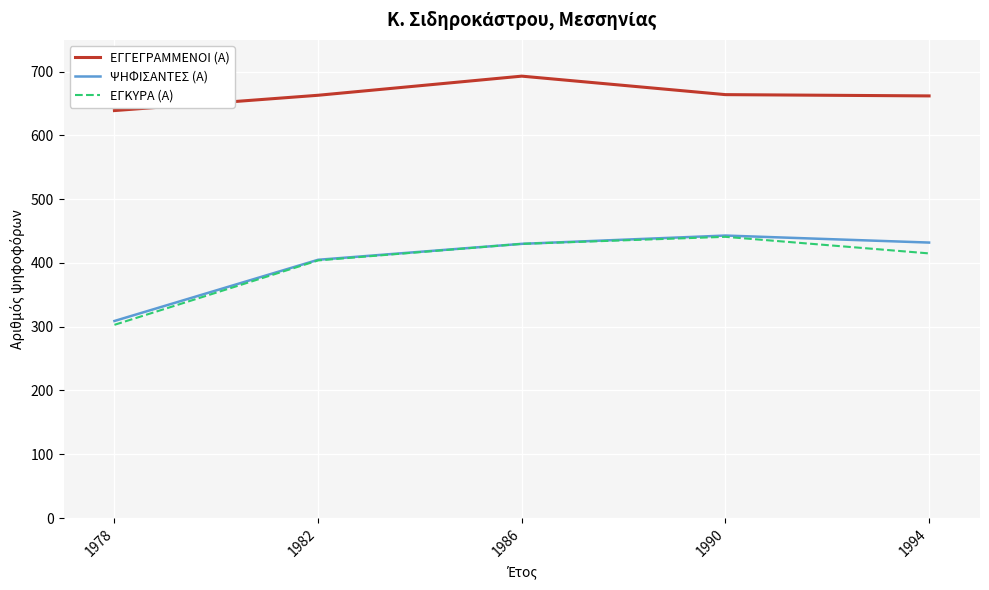

What is the total value across all series at 1990?

1548